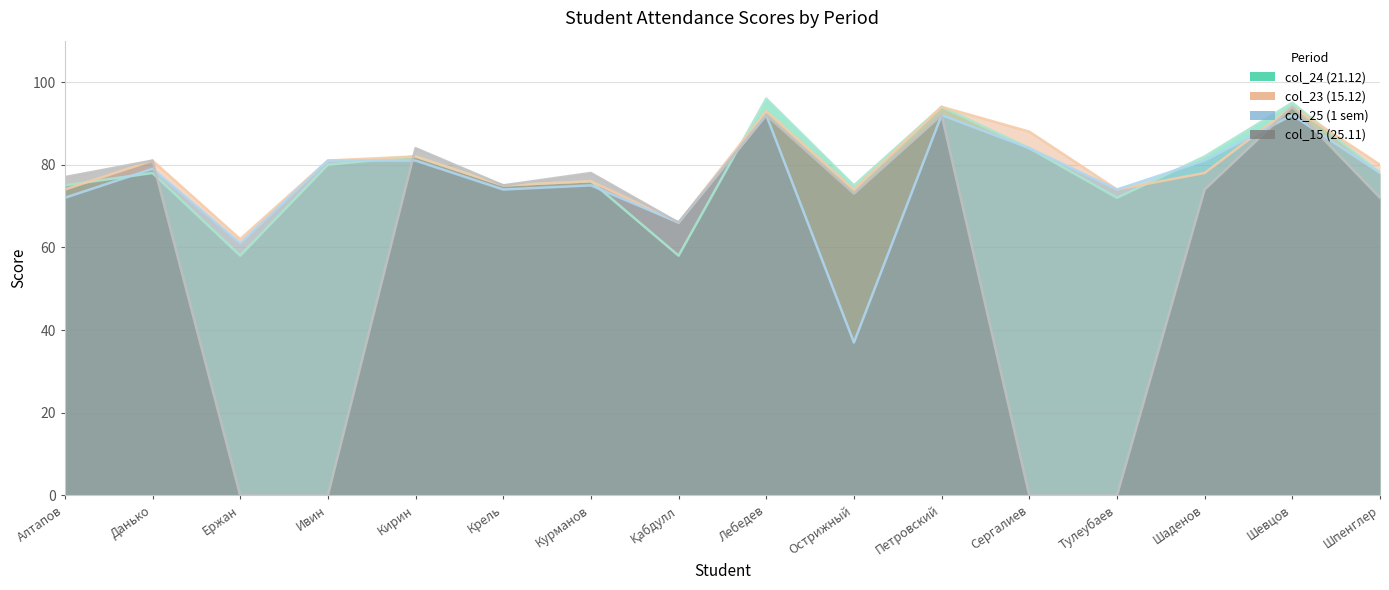

Does the chart have visible grid lines?

Yes